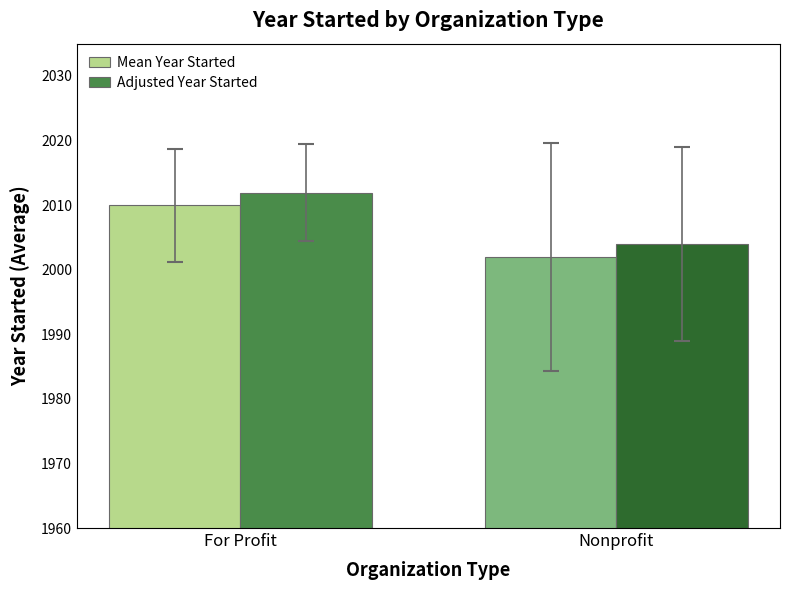

What is the label of the 2nd bar from the left?

Nonprofit